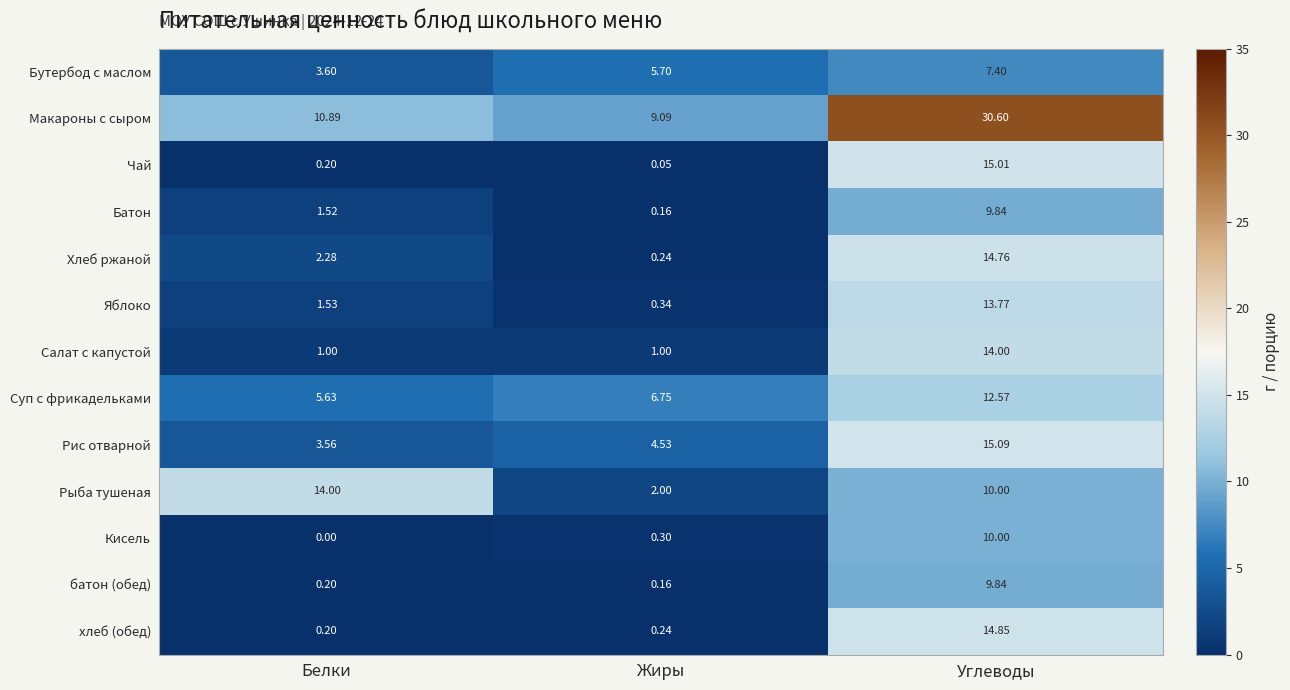

List the labels in order of Бутербод с маслом value, largest first.

Углеводы, Жиры, Белки